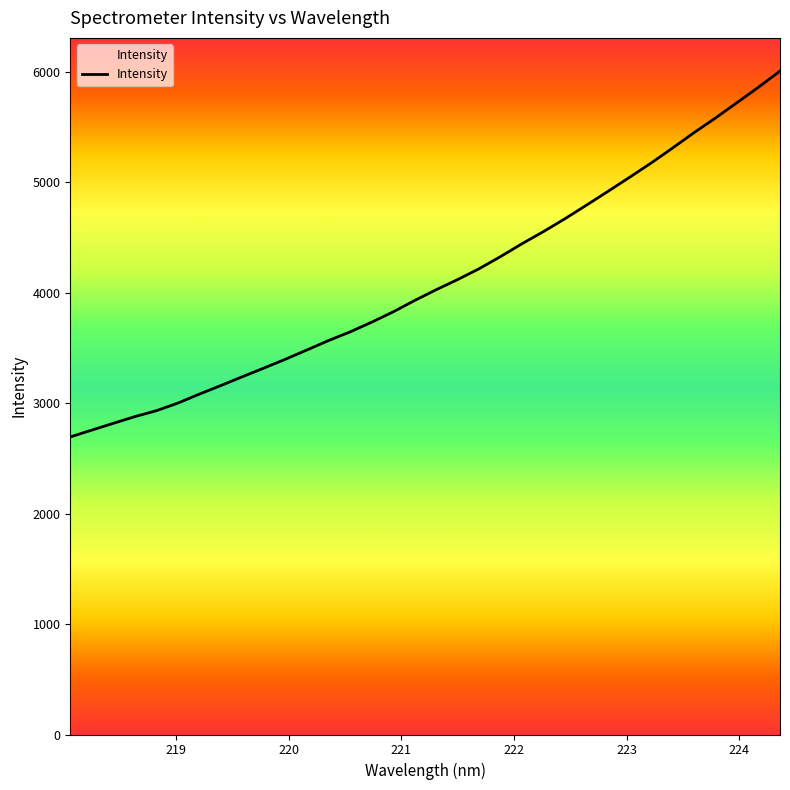

What is the minimum value shown in the chart?

2694.6